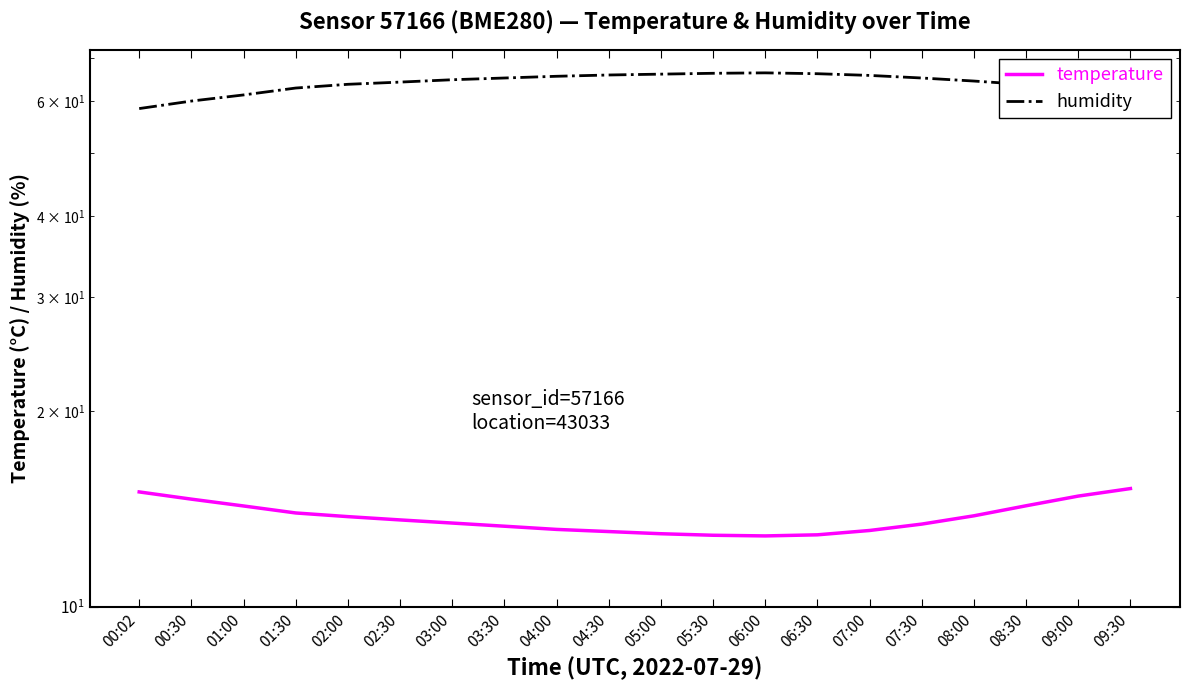

How many distinct data groups are displayed?

2